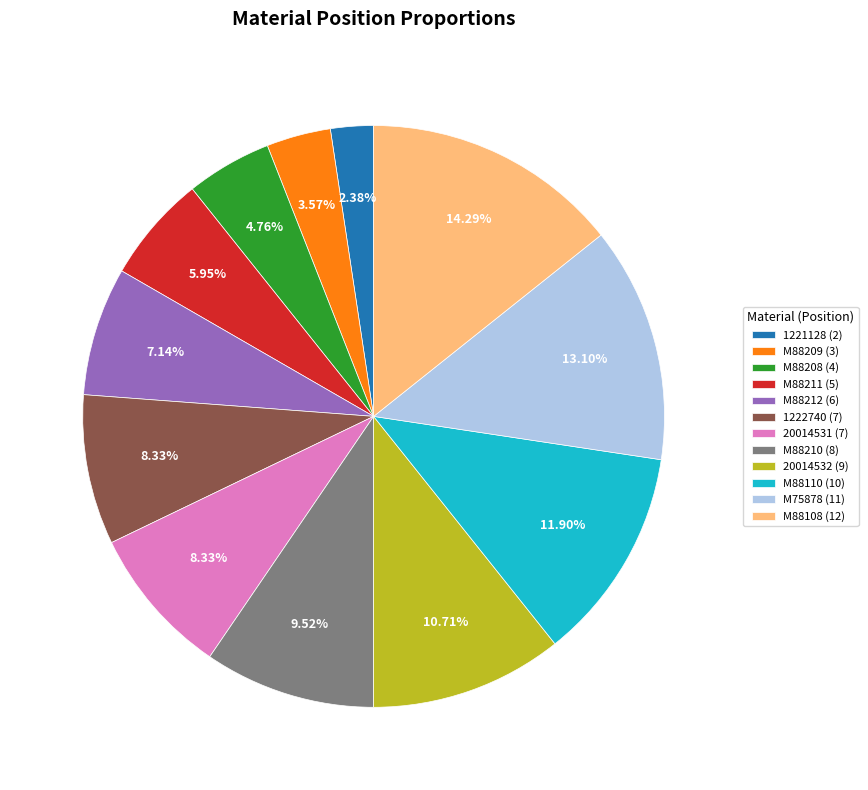

Which has a higher value, 20014532 or 1221128?

20014532